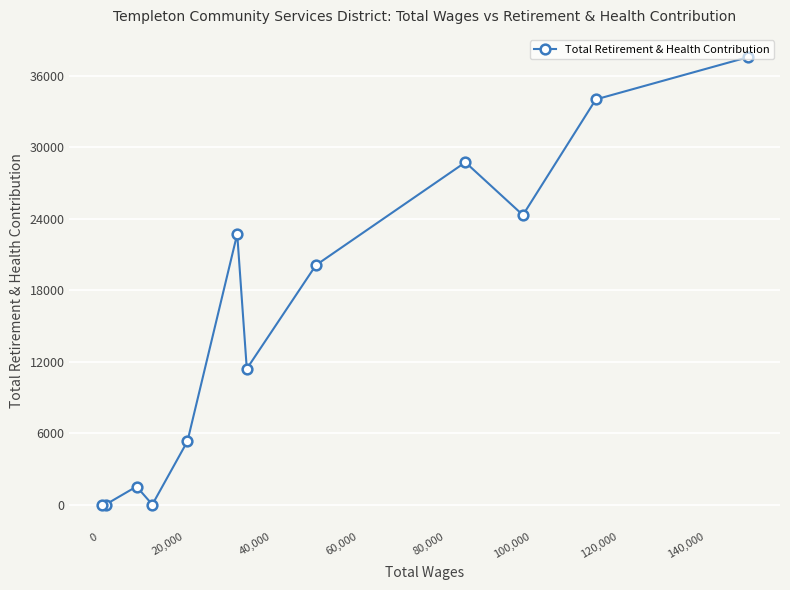

What is the maximum value shown in the chart?

37563